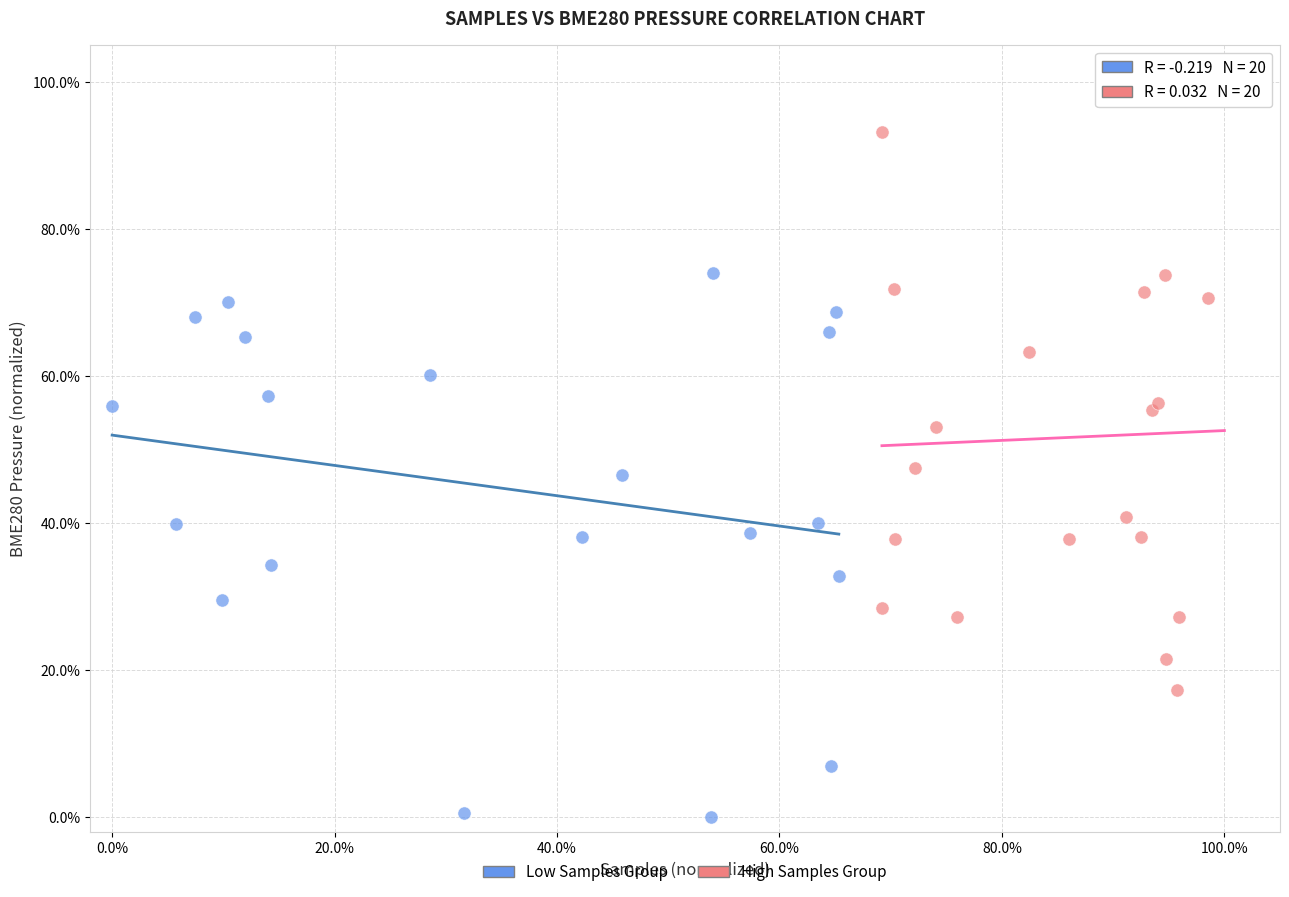

What are all the series names shown in the legend?

Low Samples Group, High Samples Group